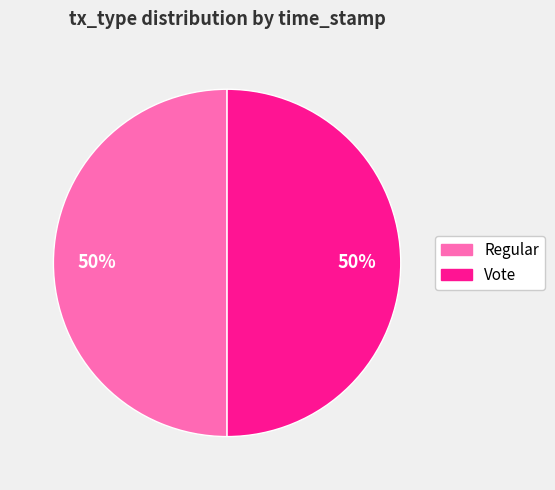

The Regular slice represents 43% of the pie. True or false?

False